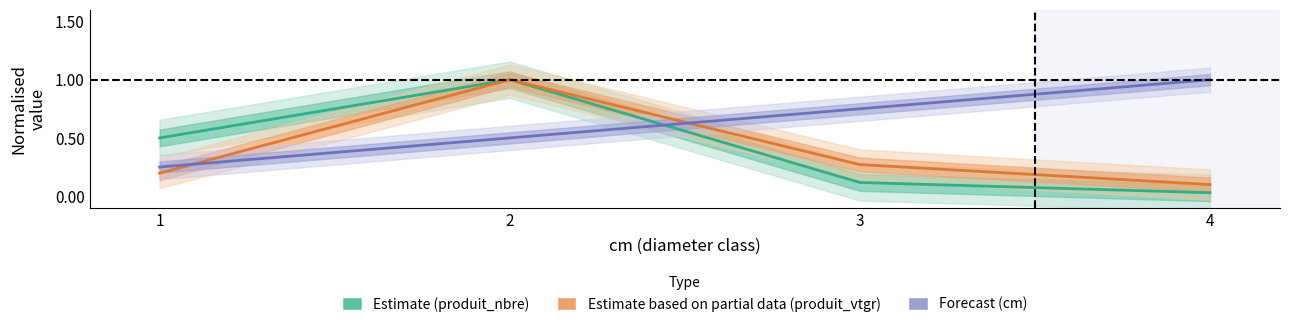

What is the sum of all Estimate based on partial data (produit_vtgr) values?

1.6